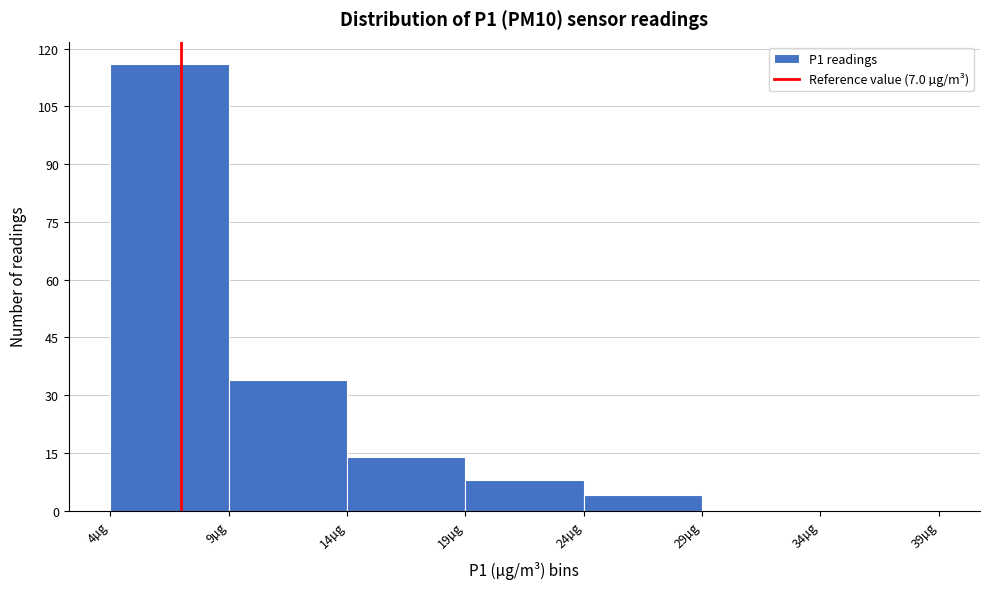

Which range on the x-axis has the tallest bar?

4 to 9